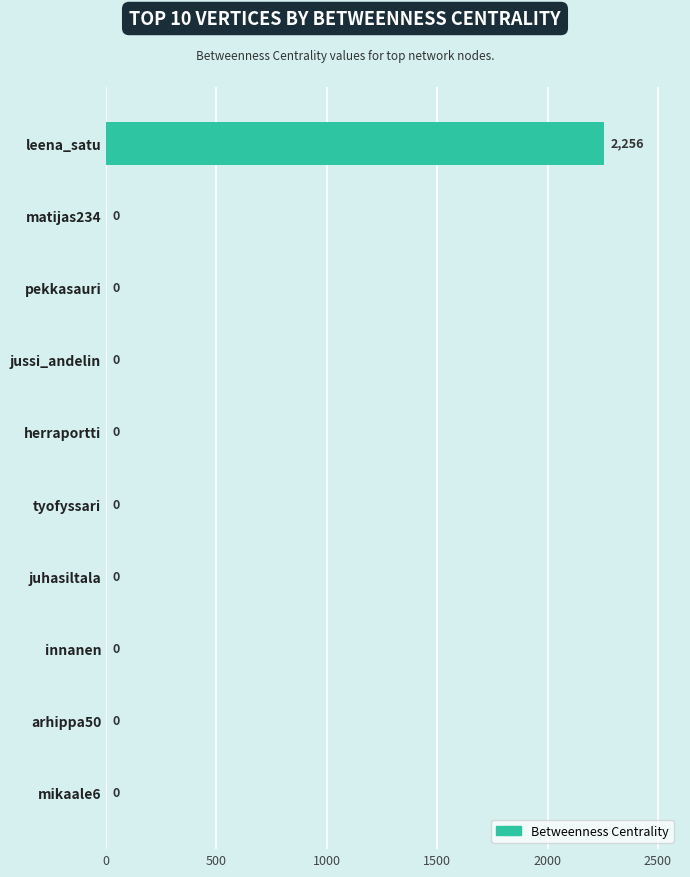

Reading top to bottom, transcribe all the data shown in this chart.

leena_satu=2256	matijas234=0	pekkasauri=0	jussi_andelin=0	herraportti=0	tyofyssari=0	juhasiltala=0	innanen=0	arhippa50=0	mikaale6=0